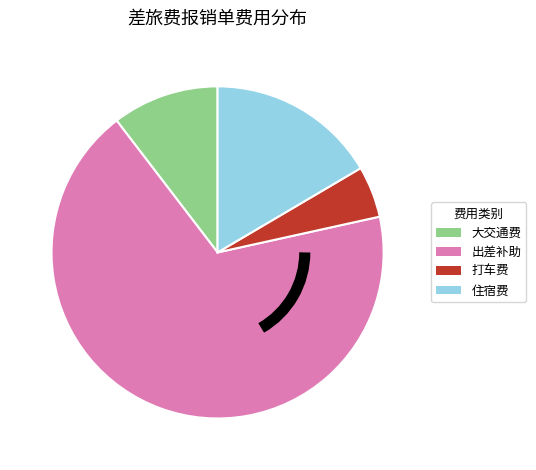

Do 打车费 and 出差补助 together represent more than half of the pie?

Yes